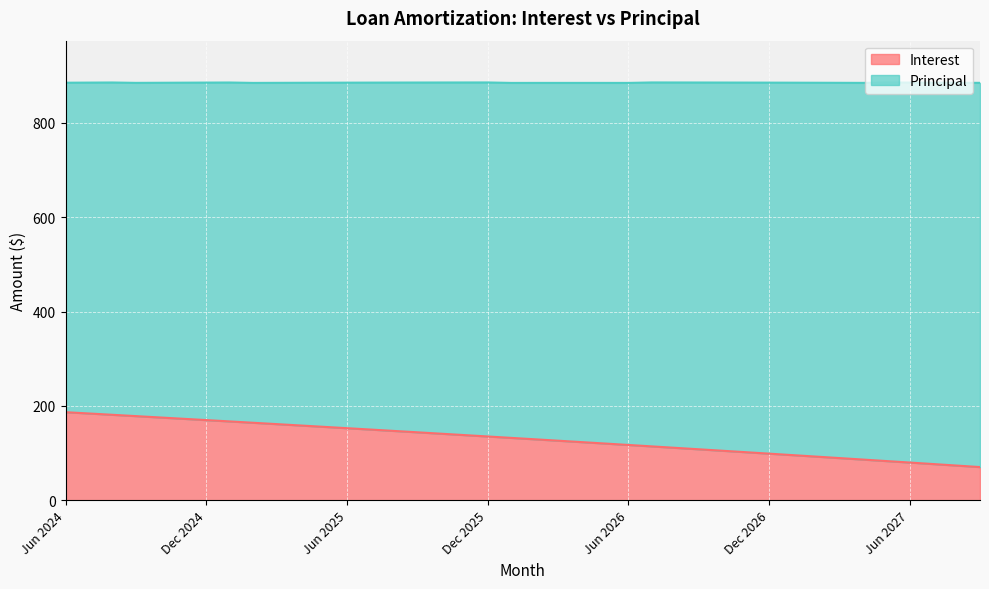

True or false: the data shows 175.4 at Feb 2026.

False